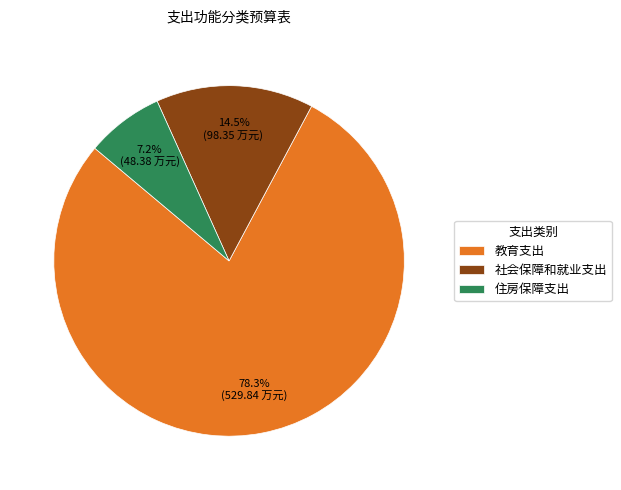

To the nearest percent, what is the difference between the 教育支出 and 社会保障和就业支出 slice percentages?

64%